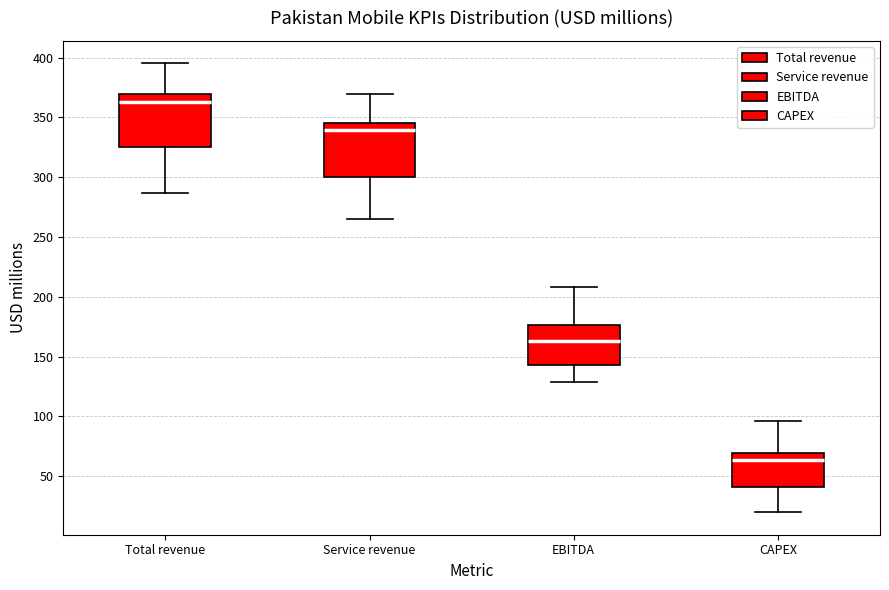

Reading left to right, transcribe this box plot: for each box, give where its median line is, the range the box spans, and where its two whiskers end, as read against the y-axis. The values are not printed on the chart, so give them approximately, as read against the axis.

Total revenue: median 360, box 325 to 370, whiskers 285 to 395
Service revenue: median 340, box 300 to 345, whiskers 265 to 370
EBITDA: median 165, box 145 to 175, whiskers 130 to 210
CAPEX: median 65, box 40 to 70, whiskers 20 to 95